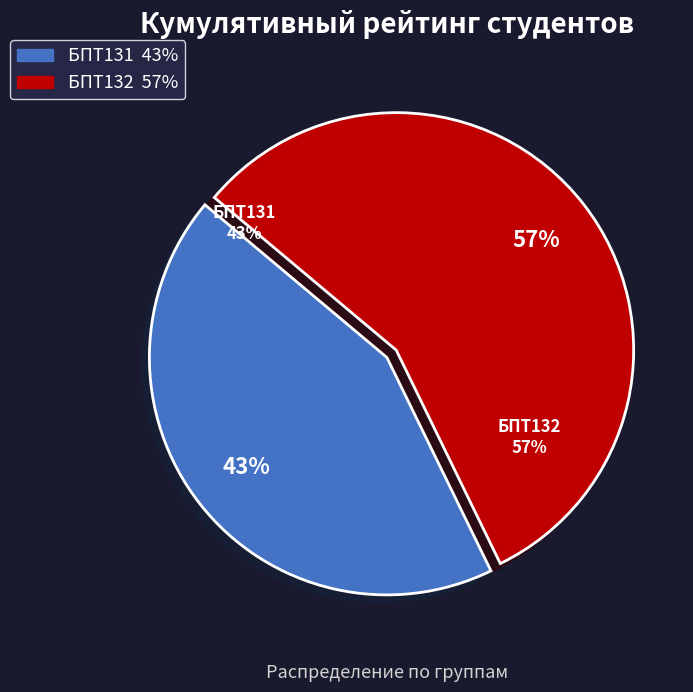

Between БПТ132 and БПТ131, which is larger?

БПТ132